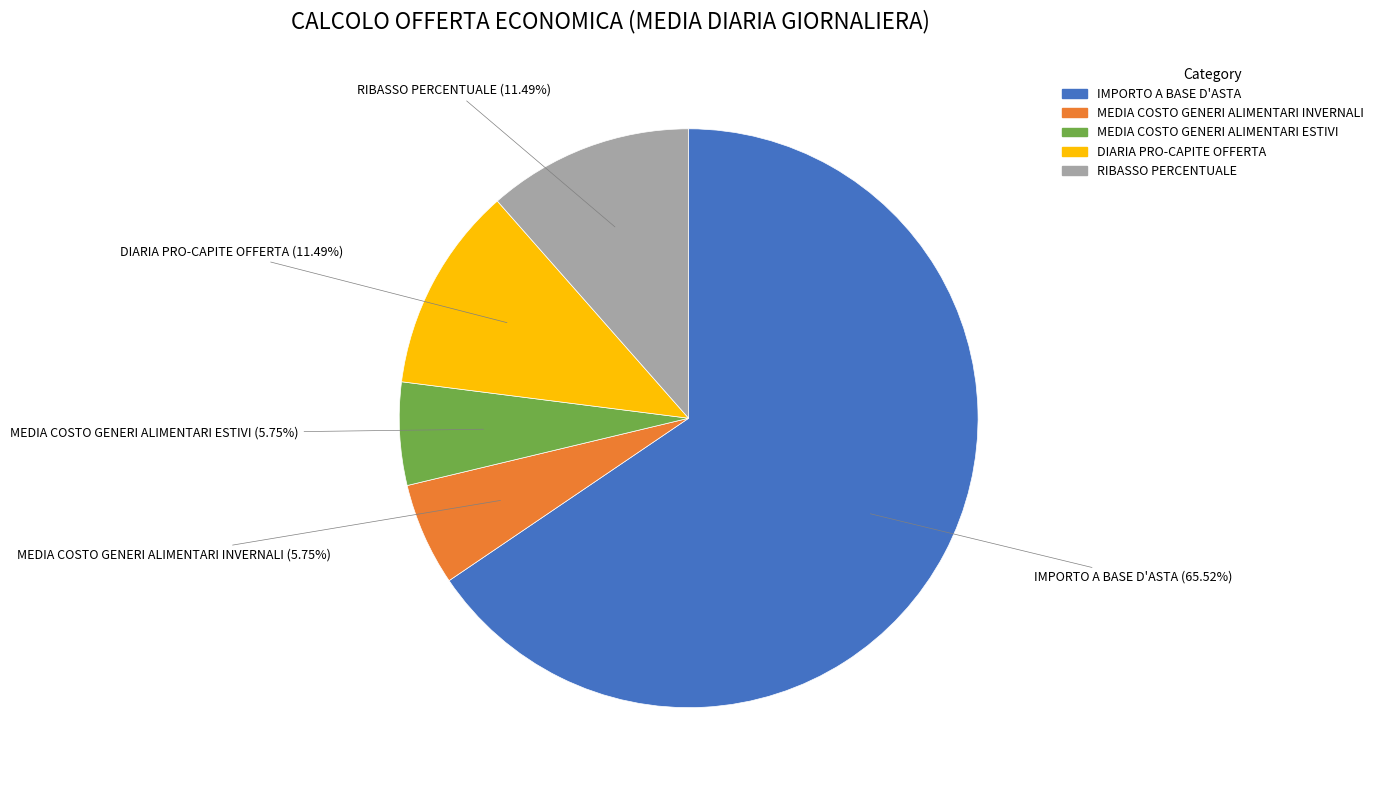

What portion of the pie excludes DIARIA PRO-CAPITE OFFERTA?

88.5%